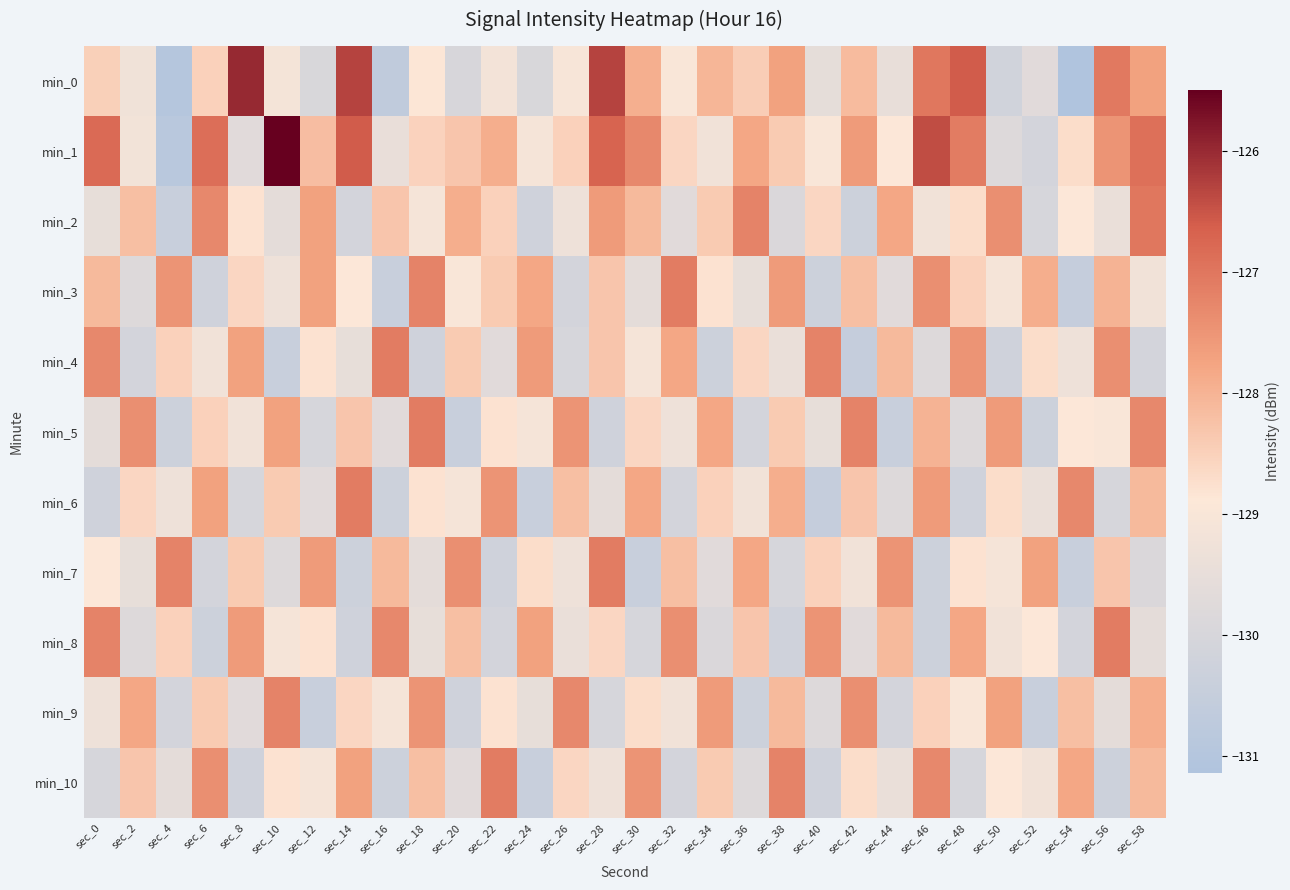

List the series in order of their peak value, highest first.

min_1, min_0, min_2, min_3, min_4, min_5, min_6, min_7, min_8, min_10, min_9